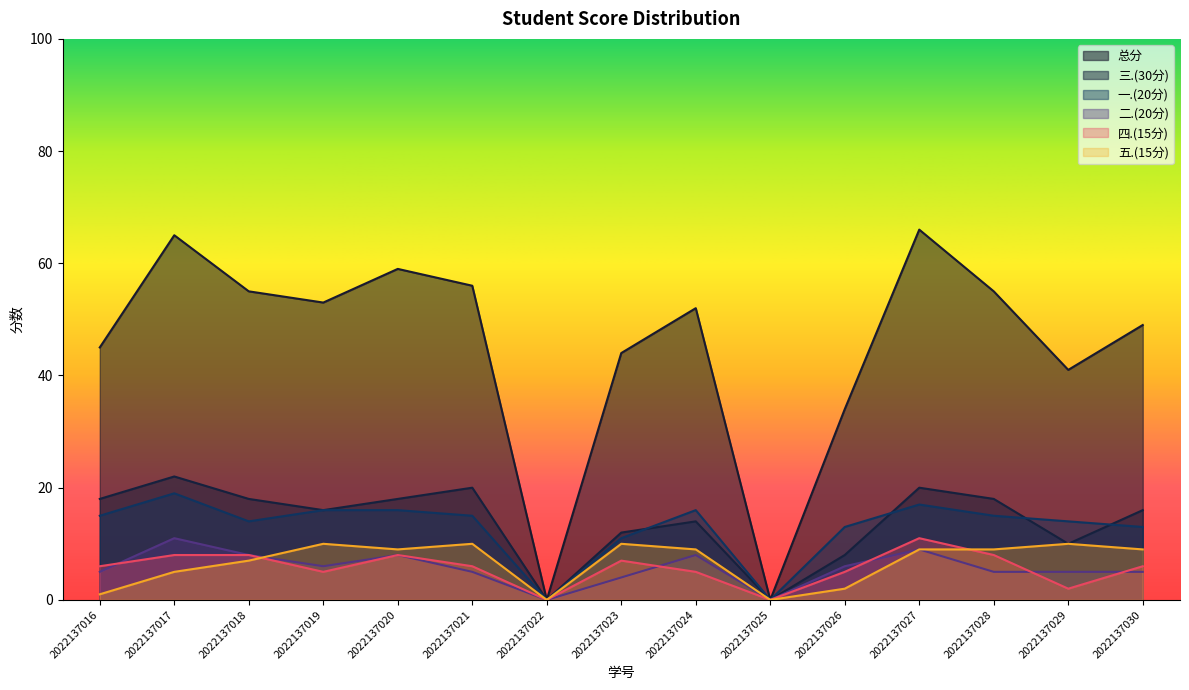

At which category does 四.(15分) reach its first local valley?

2022137019